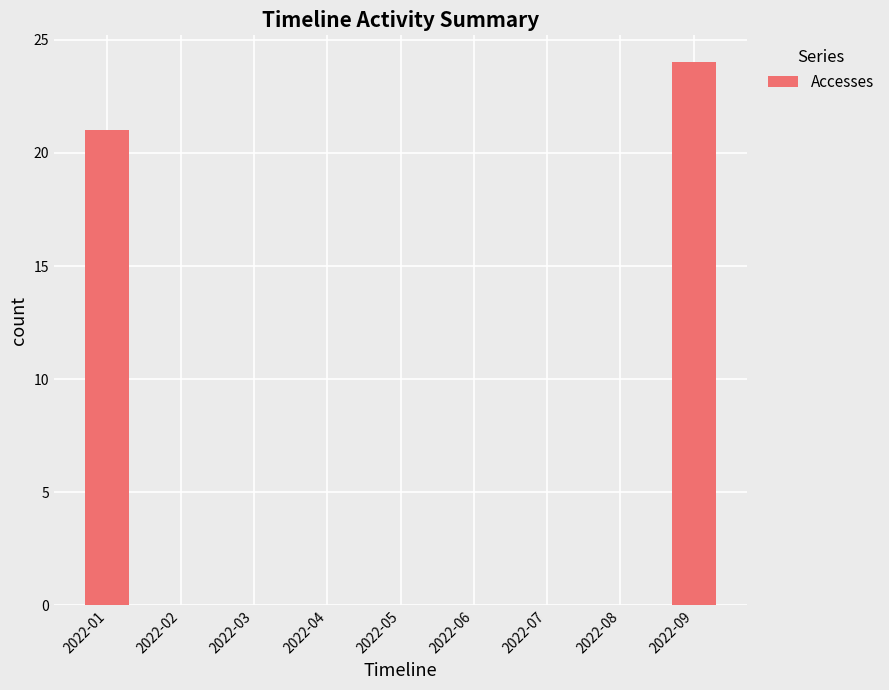

The chart shows a value of 10 at 2022-05. True or false?

False